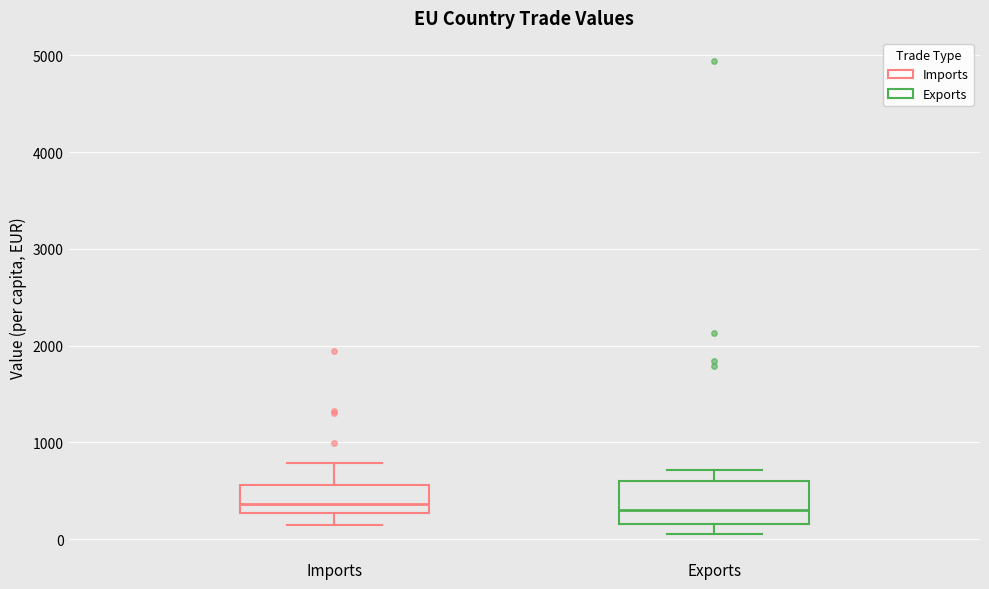

Reading left to right, transcribe this box plot: for each box, give where its median line is, the range the box spans, and where its two whiskers end, as read against the y-axis. The values are not printed on the chart, so give them approximately, as read against the axis.

Imports: median 400, box 300 to 600, whiskers 100 to 800
Exports: median 300, box 200 to 600, whiskers 100 to 700